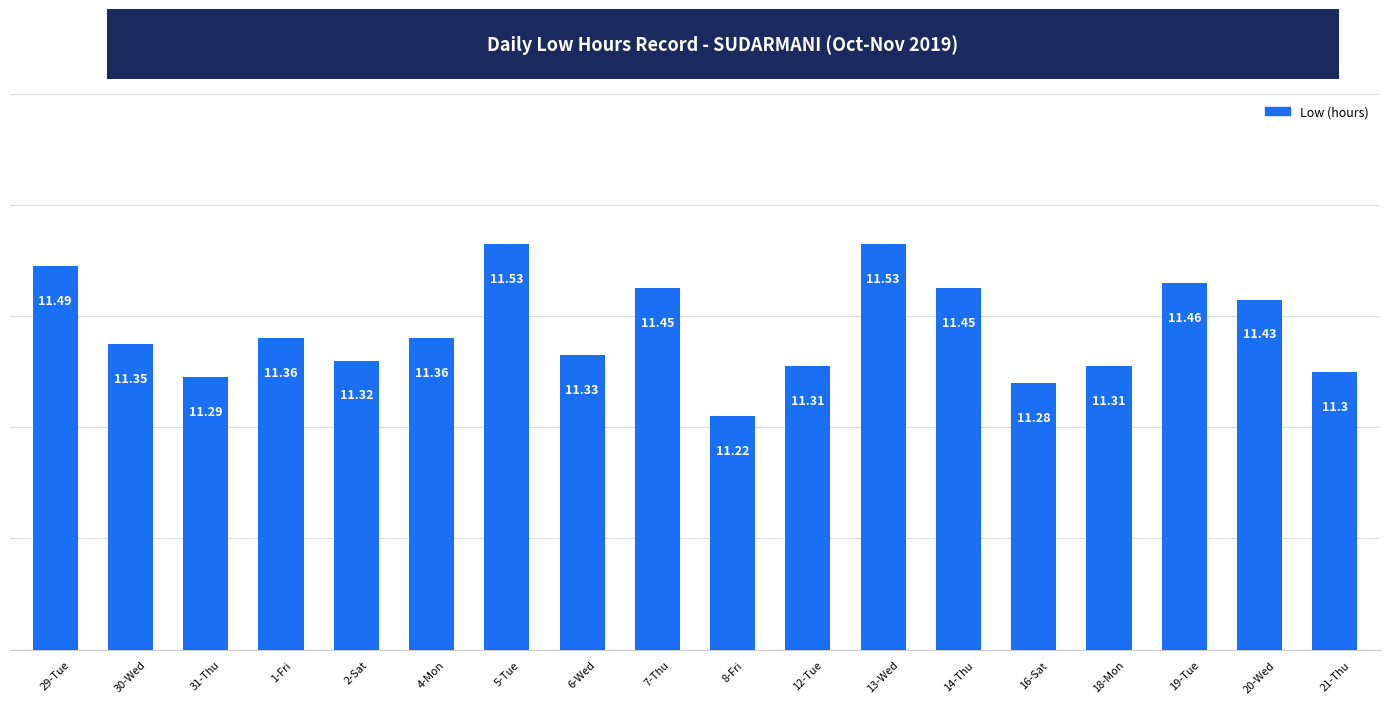

At which category does the chart reach its minimum across all series?

8-Fri